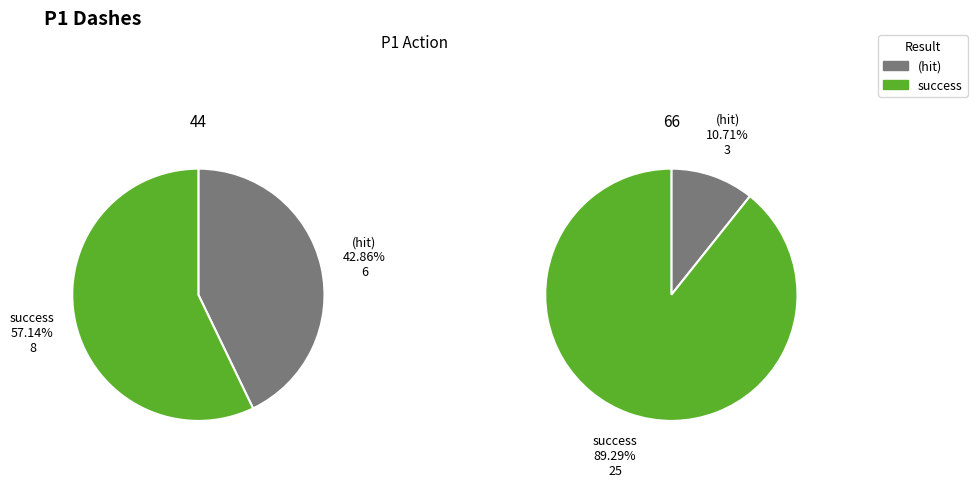

To the nearest percent, what is the average slice percentage?

50%